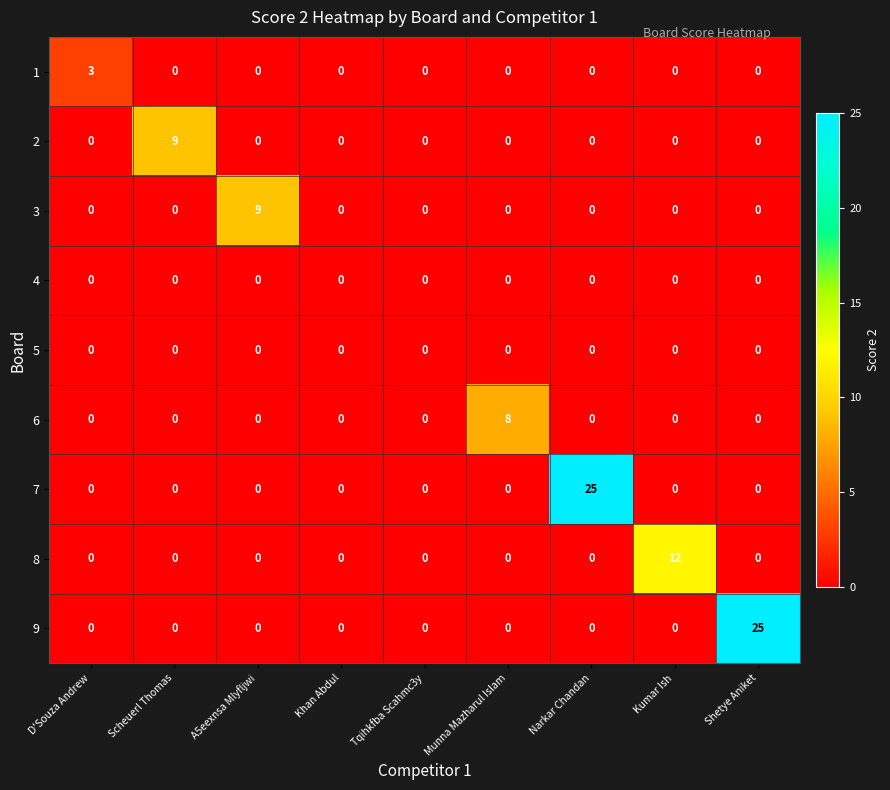

What is the difference between the maximum and minimum values in the 6 series?

8